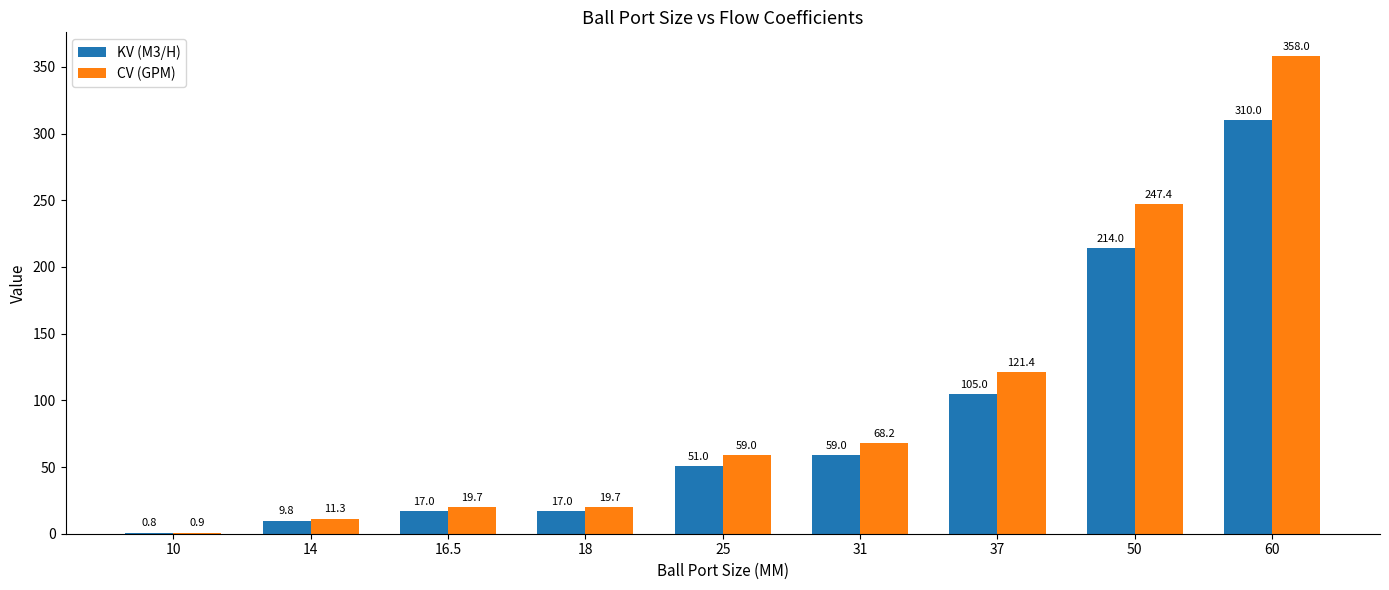

Reading left to right, what are all the values shown in this chart?

KV (M3/H): 10=0.8	14=9.8	16.5=17.0	18=17.0	25=51.0	31=59.0	37=105.0	50=214.0	60=310.0
CV (GPM): 10=0.9	14=11.3	16.5=19.7	18=19.7	25=59.0	31=68.2	37=121.4	50=247.4	60=358.0